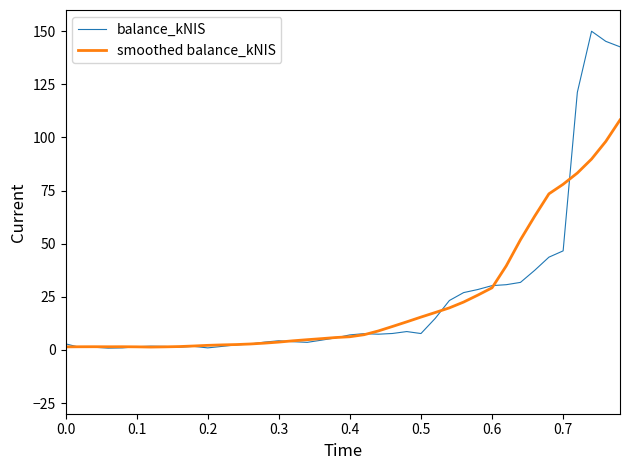

What is the maximum value shown in the chart?

150.0